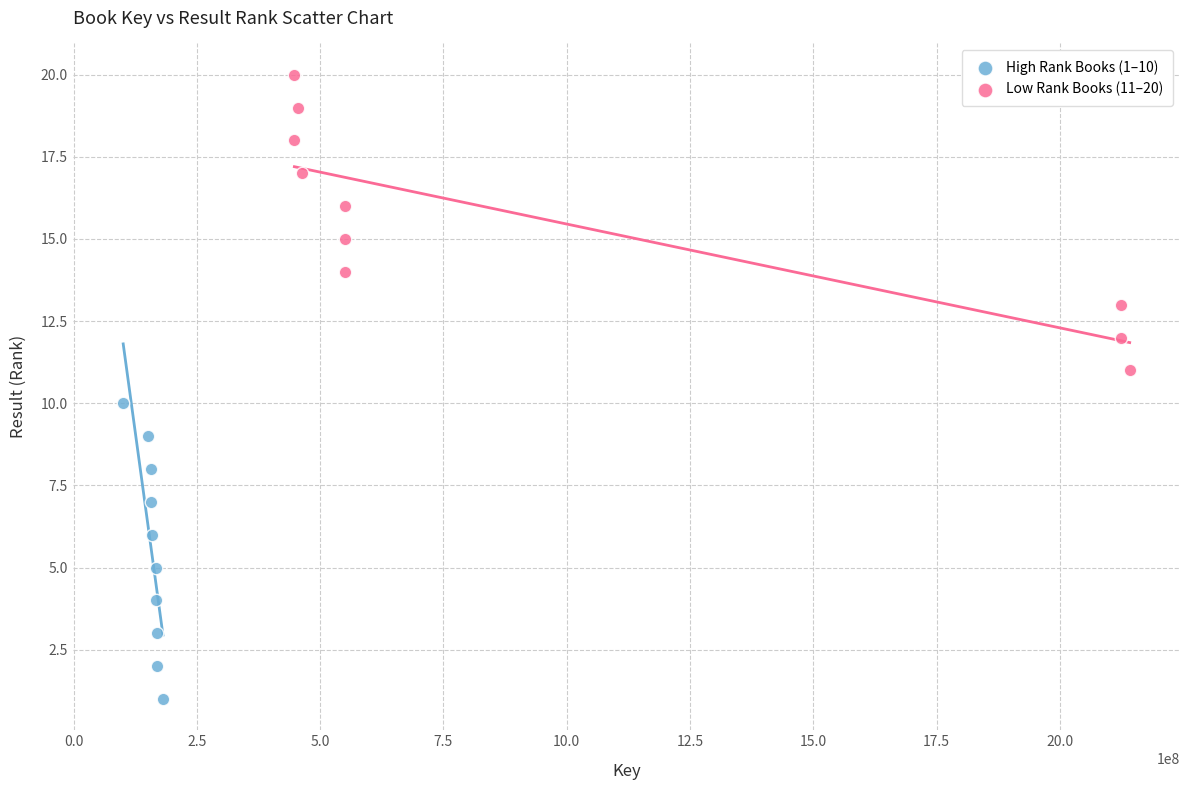

Which series reaches the maximum Y coordinate?

Low Rank Books (11–20)